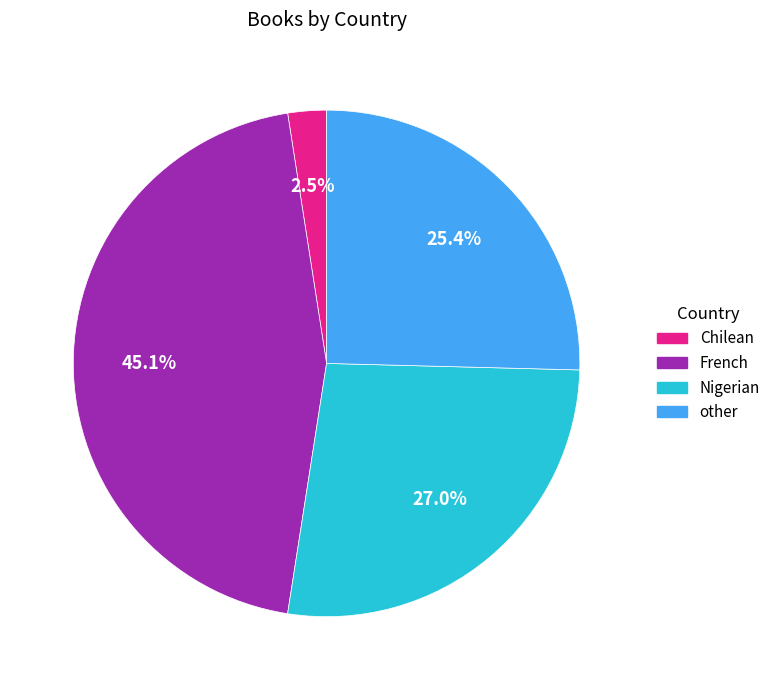

Which slice is the largest?

French